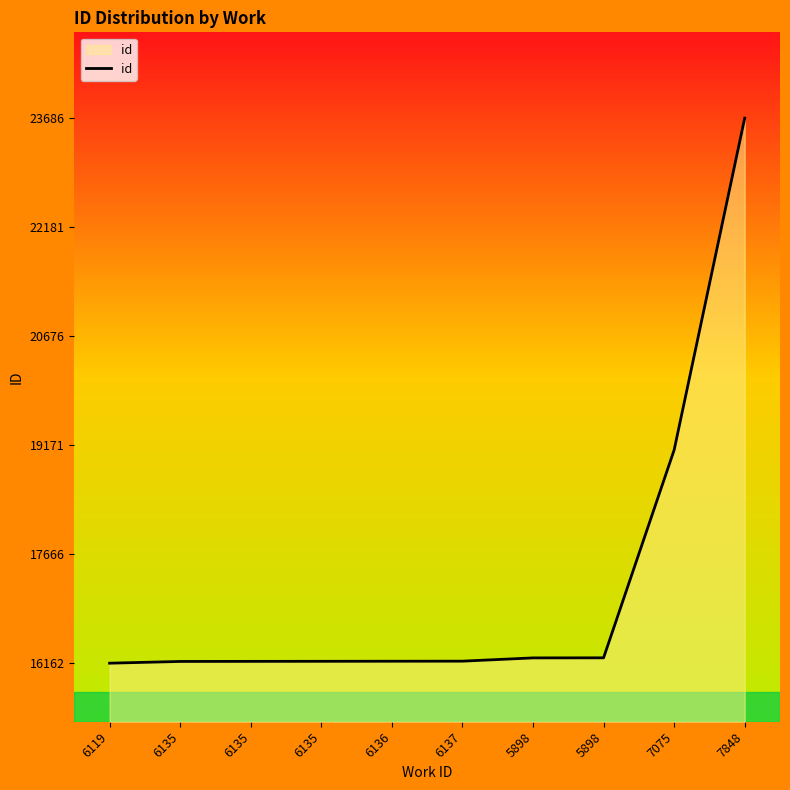

Rank the categories by value from highest to lowest.

7848, 7075, 5898, 5898, 6137, 6136, 6135, 6135, 6135, 6119